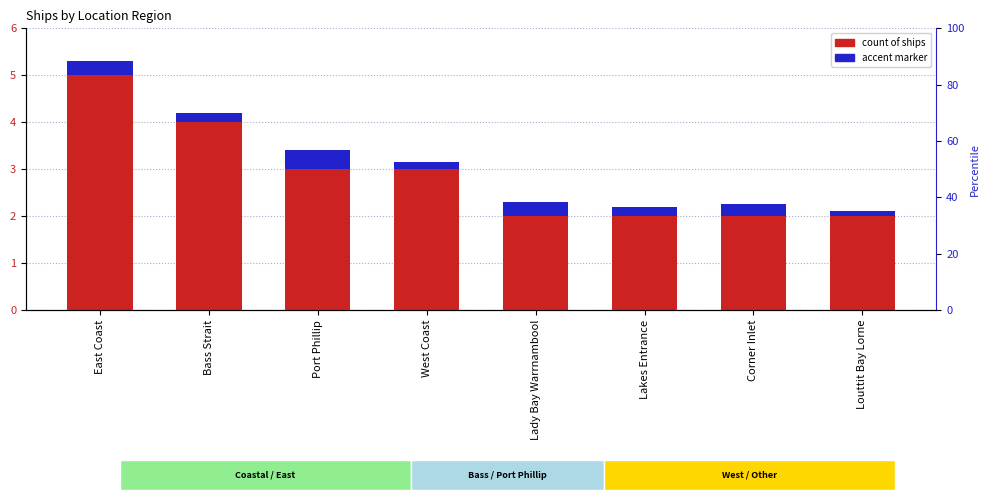

Rank the categories by Count of Ships value from highest to lowest.

East Coast, Bass Strait, Port Phillip, West Coast, Lady Bay Warrnambool, Lakes Entrance, Corner Inlet, Louttit Bay Lorne